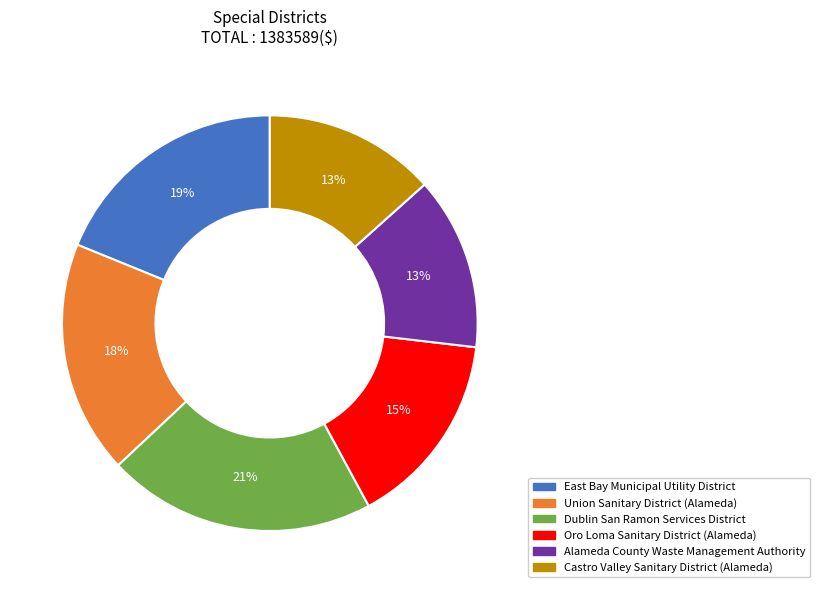

Is it true that Alameda County Waste Management Authority is 13% of the pie?

True